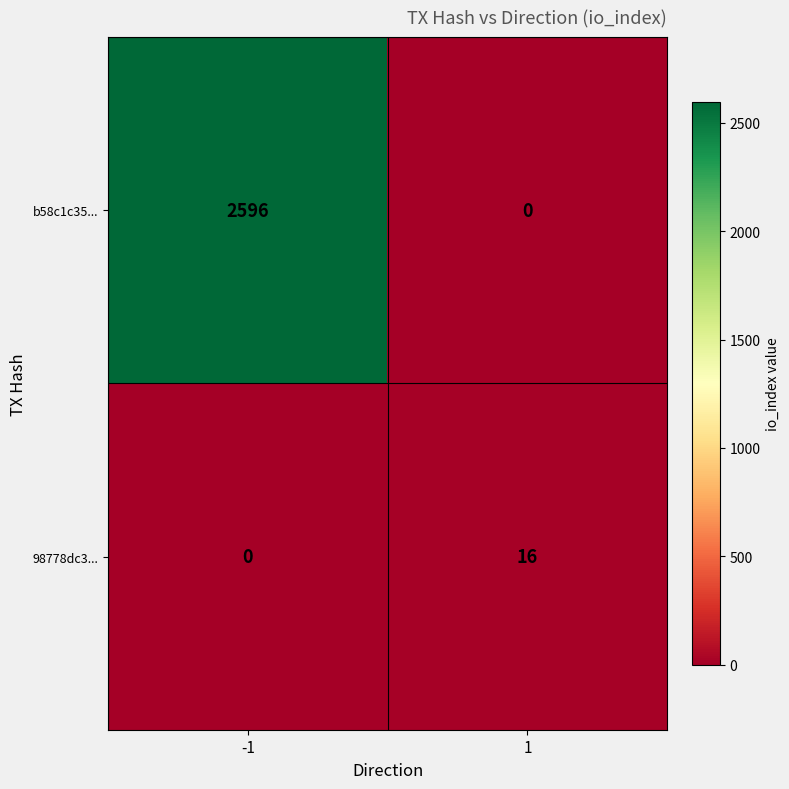

At how many categories does at least one series exceed 924?

1